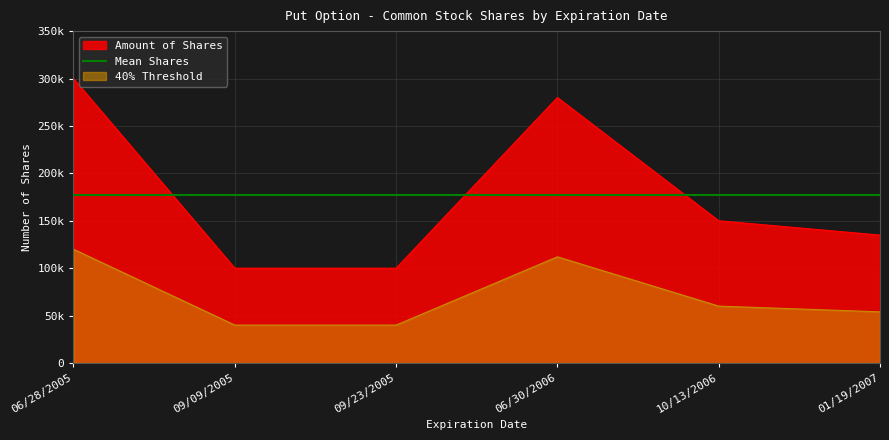

True or false: there are more than 0 points higher than both neighbors.

True